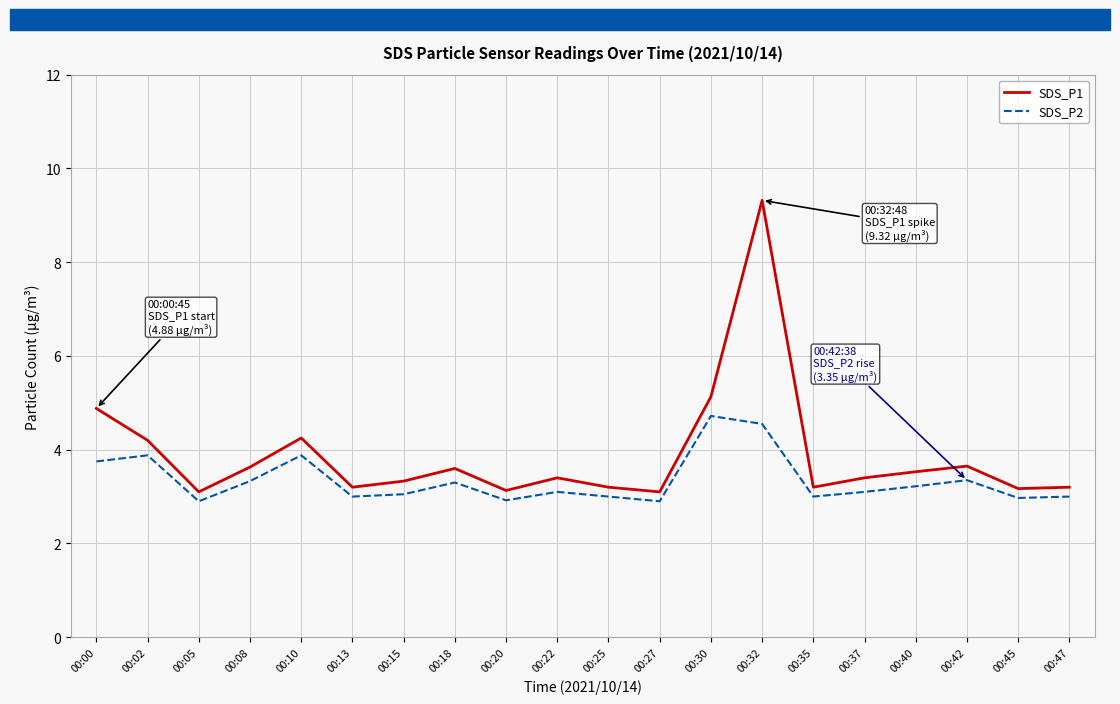

What is the difference between the maximum and minimum values in the SDS_P2 series?

1.8